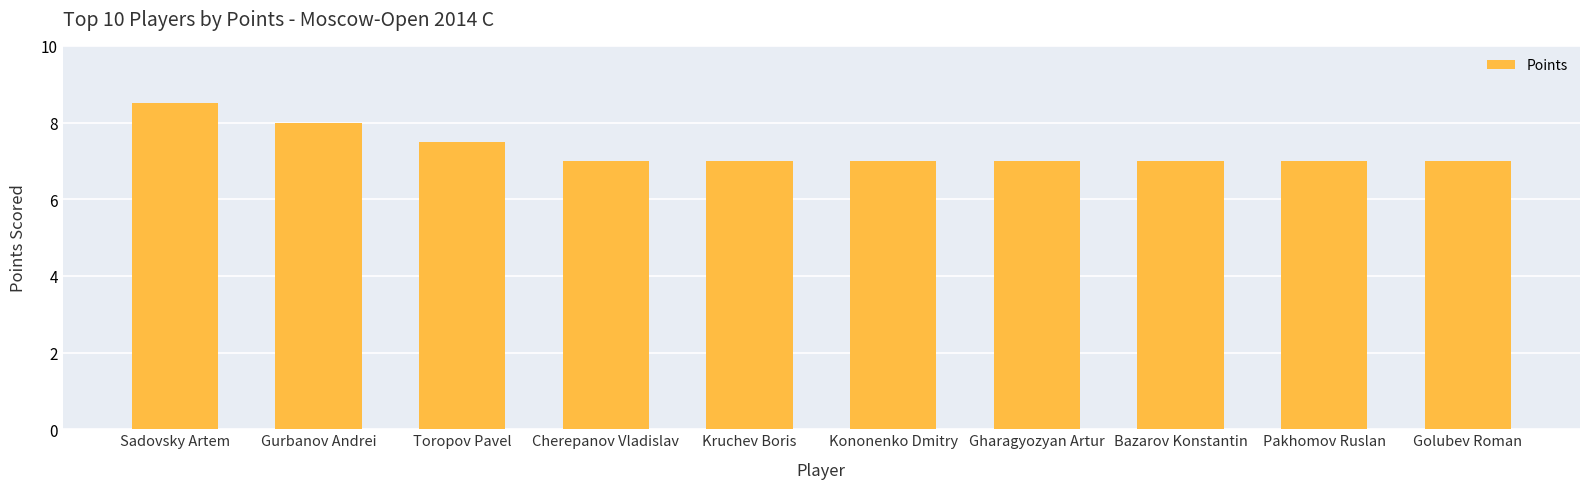

What is the difference between the maximum and minimum values?

1.5